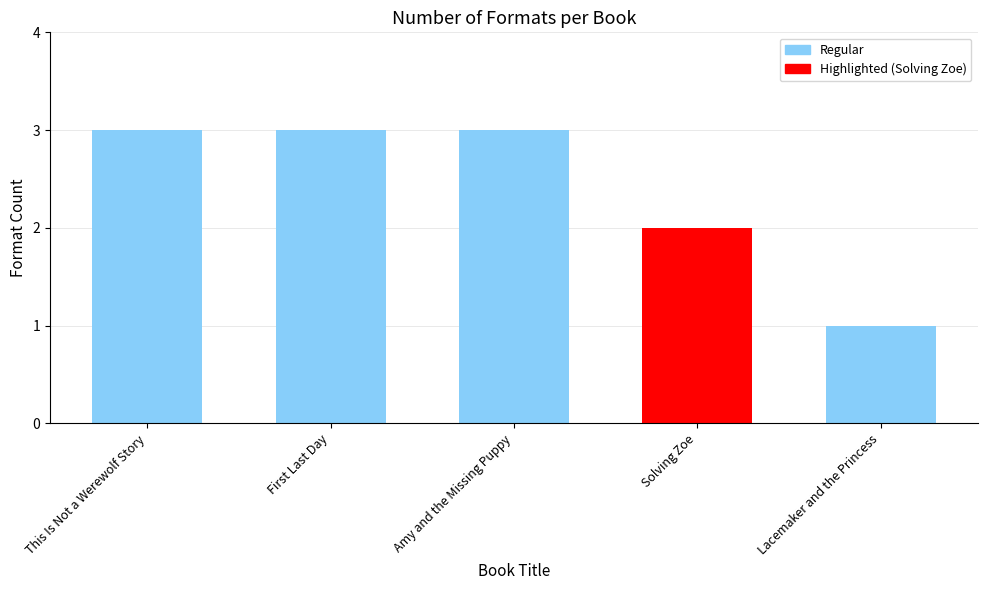

What is the maximum value shown in the chart?

3